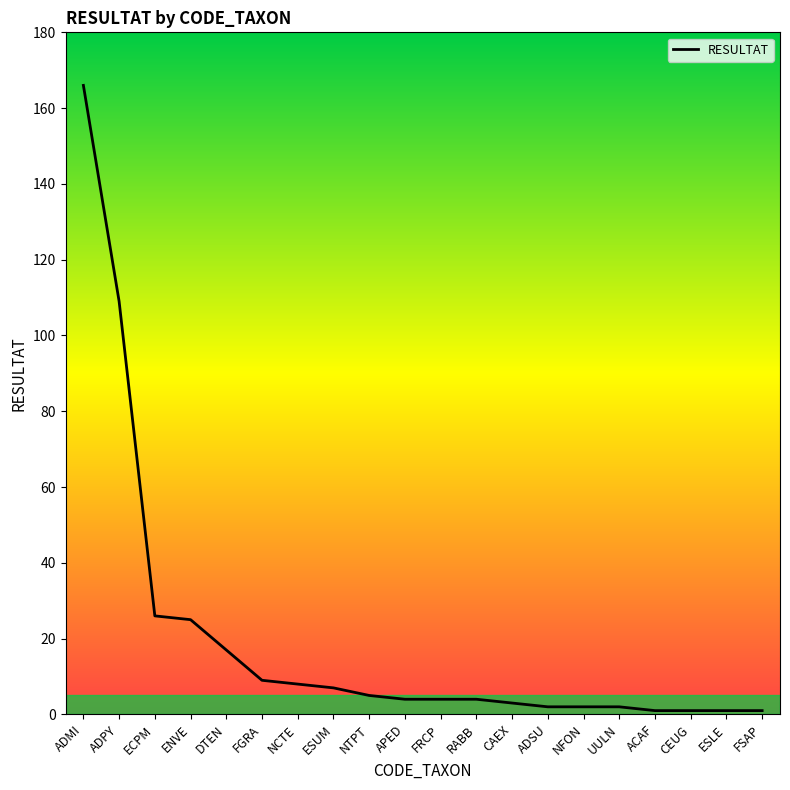

The value at DTEN is 17. True or false?

True